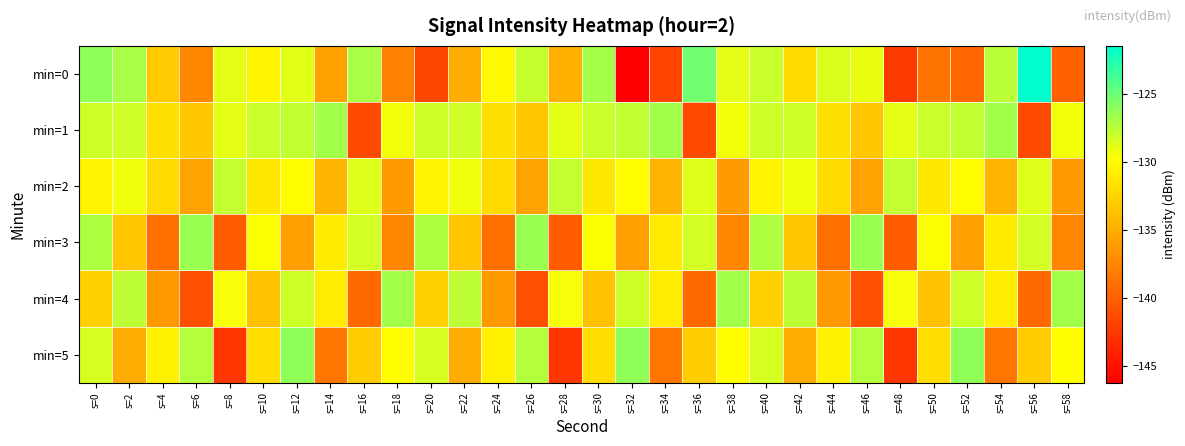

What is the total value across all series at s=16?

-797.7